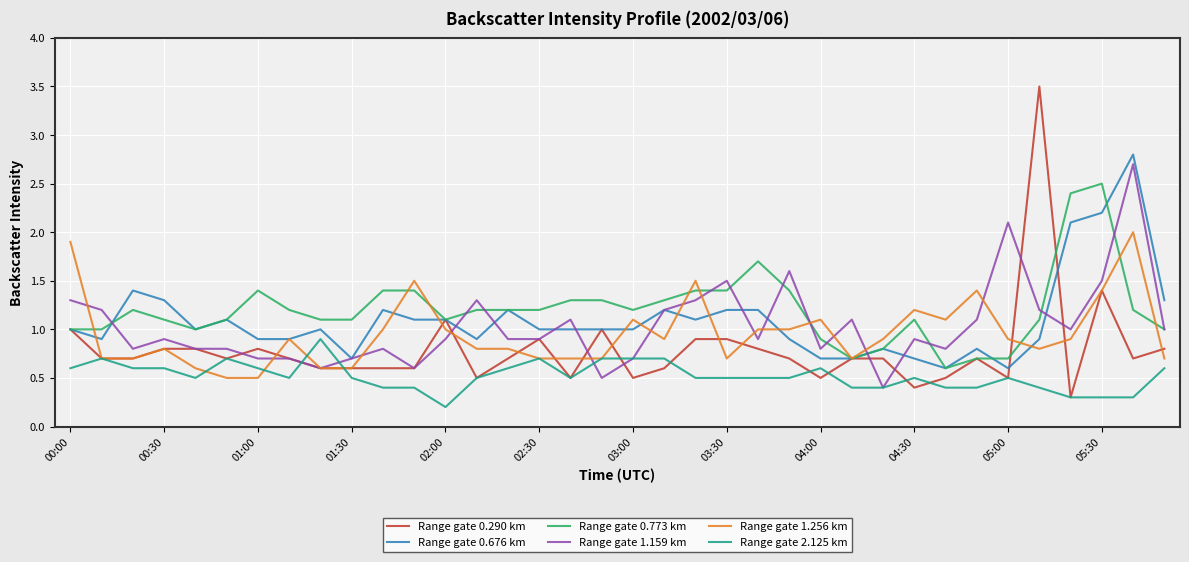

Which series has the largest range (max minus min)?

Range gate 0.290 km